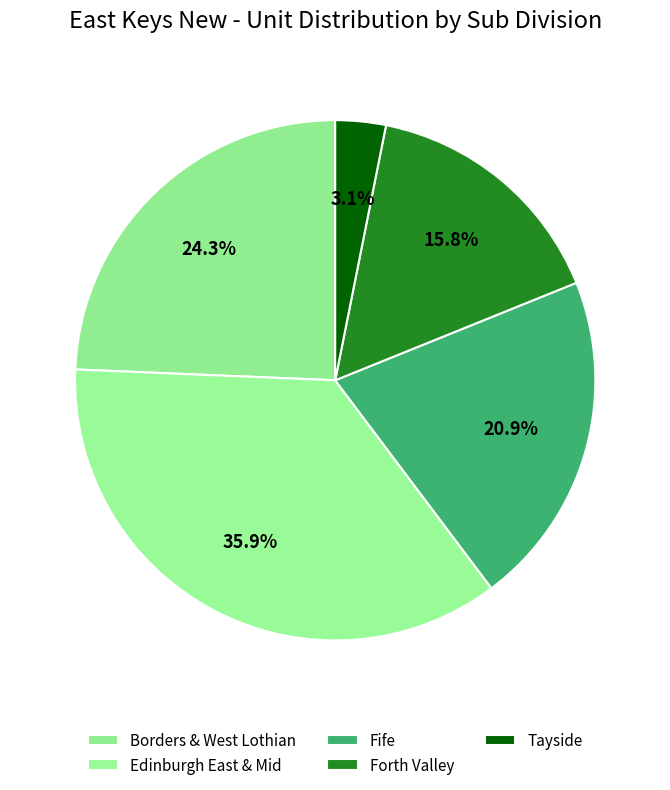

Rank the categories by value from lowest to highest.

Tayside, Forth Valley, Fife, Borders & West Lothian, Edinburgh East & Mid